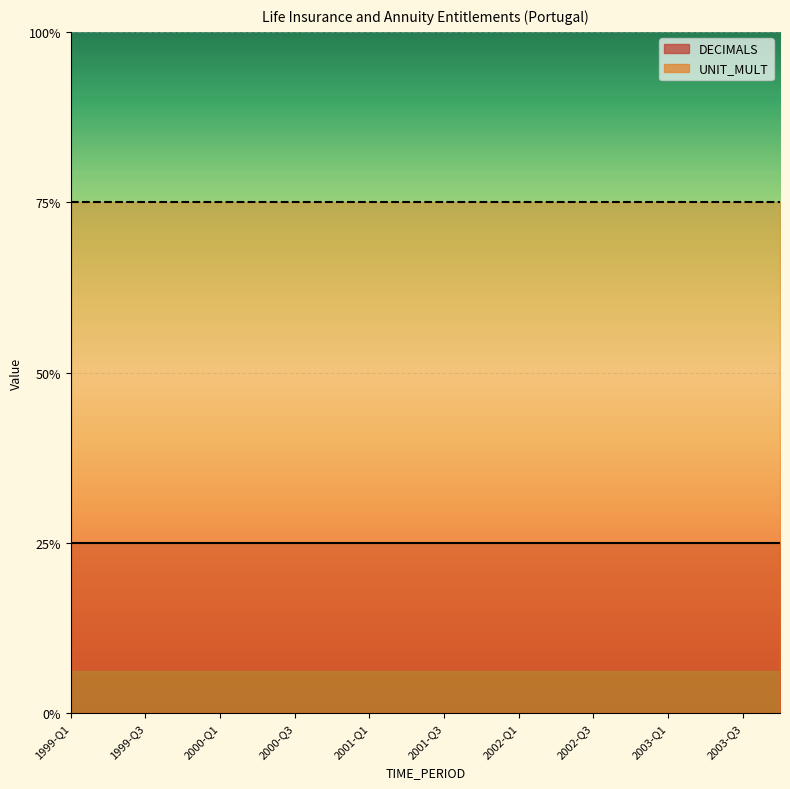

What are all the series names shown in the legend?

DECIMALS, UNIT_MULT